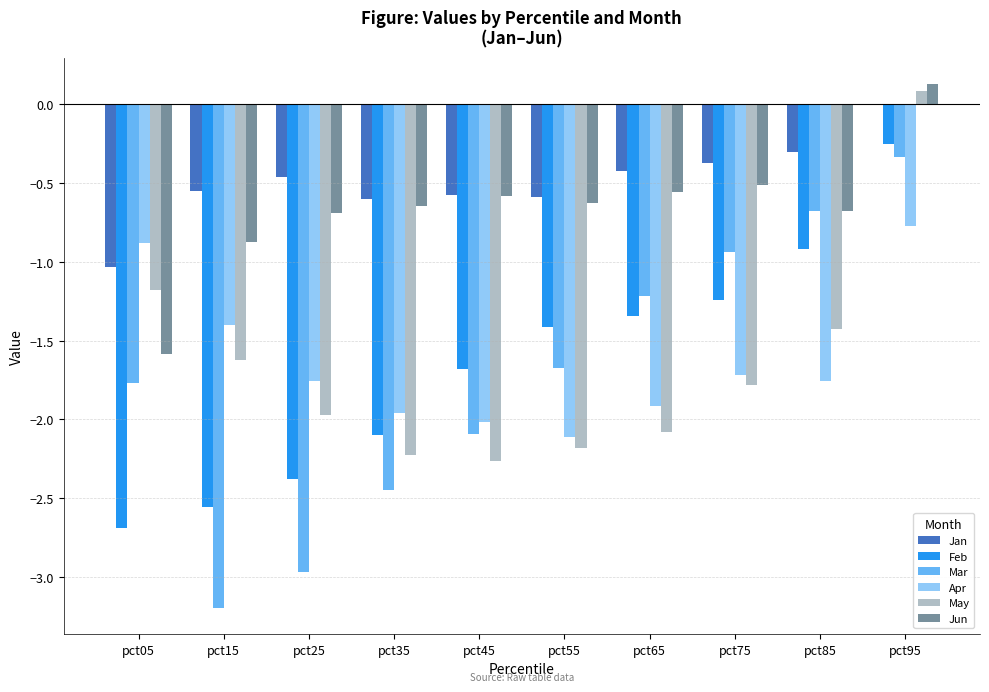

How many positive values does the May series have?

1